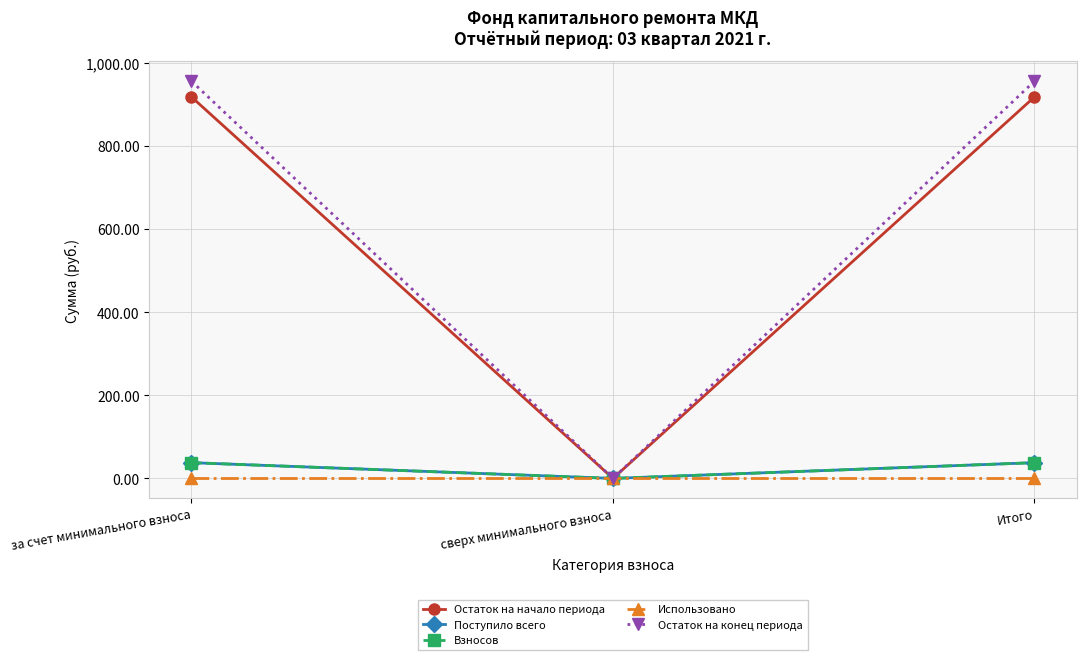

Which series has the widest spread of values?

Остаток на конец периода